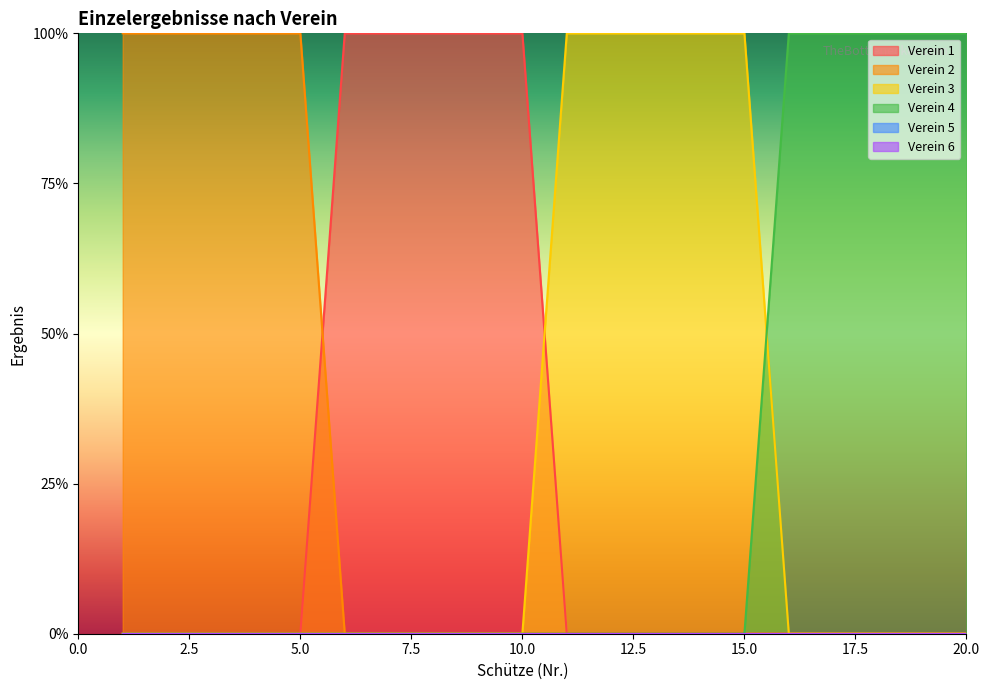

Between 4 and 18, which is larger?

4